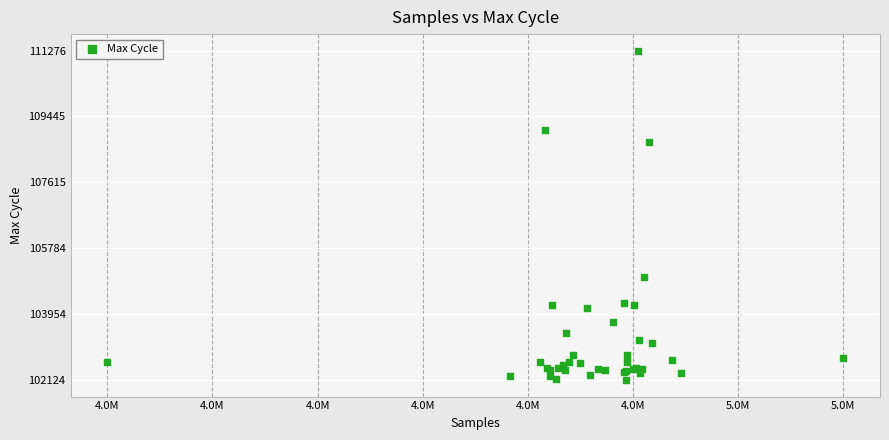

What Y value in the scatter plot is closest to 106700?

105001